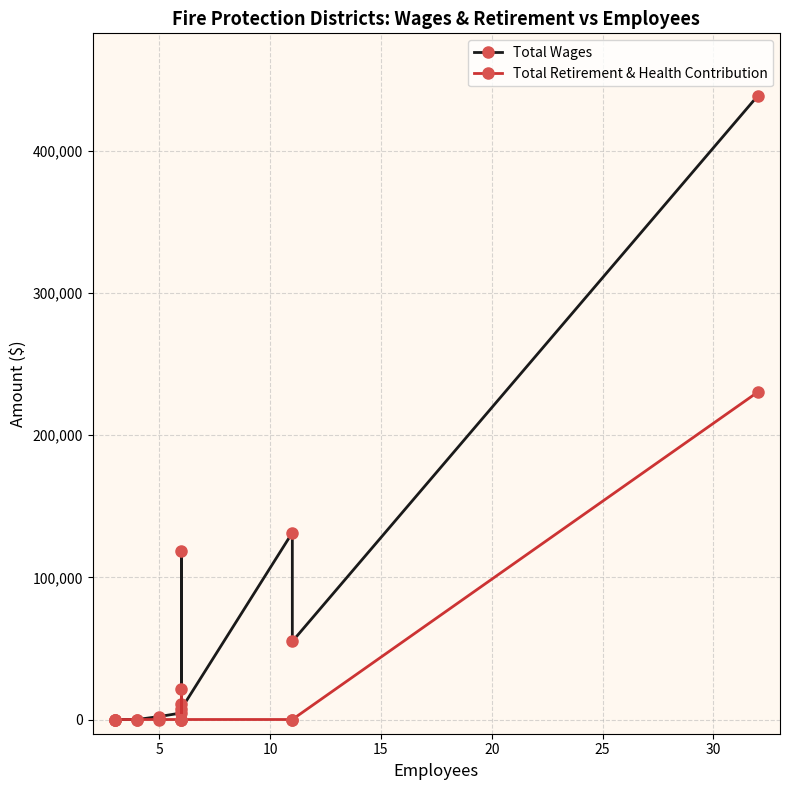

List the series in order of their peak value, highest first.

Total Wages, Total Retirement & Health Contribution